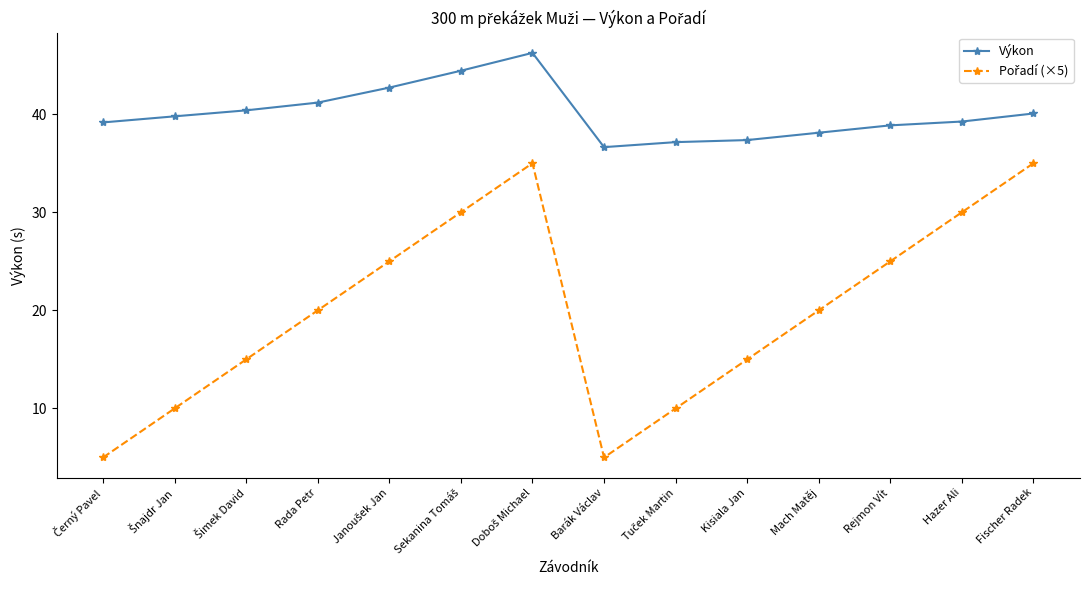

What is the difference between the maximum and minimum values in the Výkon series?

9.6